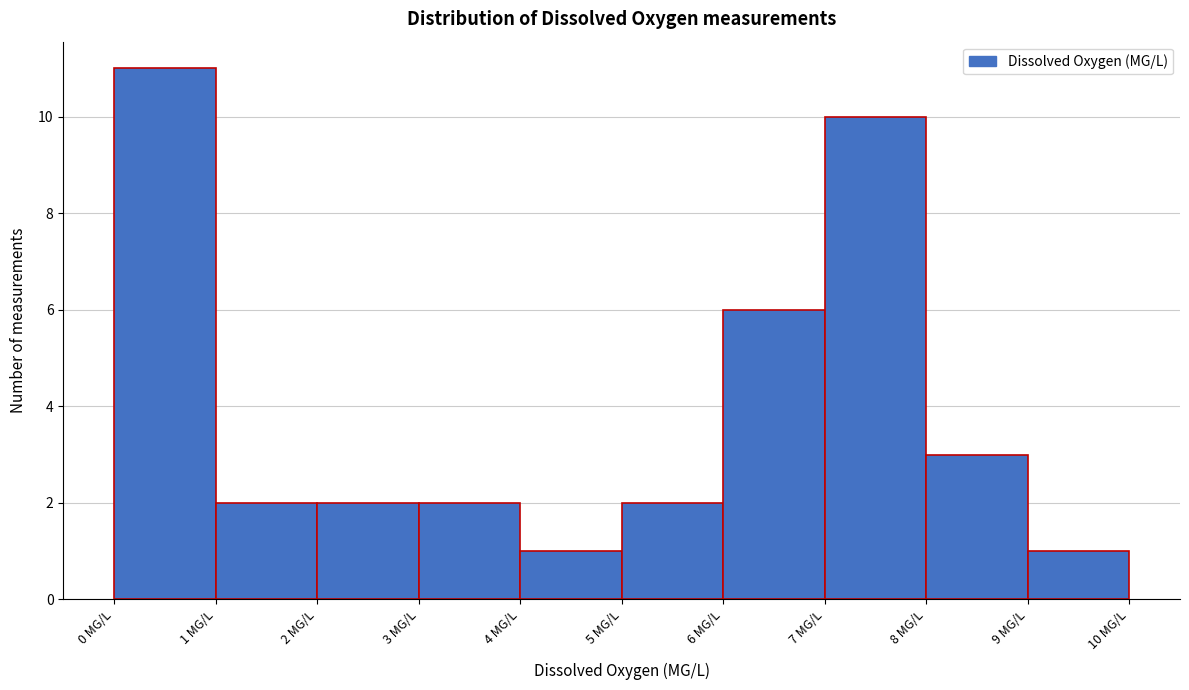

Reading left to right, transcribe this chart: for each bar, give the range it covers on the x-axis and its height. The values are not printed on the chart, so give them approximately, as read against the axis.

0 to 1: 11
1 to 2: 2
2 to 3: 2
3 to 4: 2
4 to 5: 1
5 to 6: 2
6 to 7: 6
7 to 8: 10
8 to 9: 3
9 to 10: 1